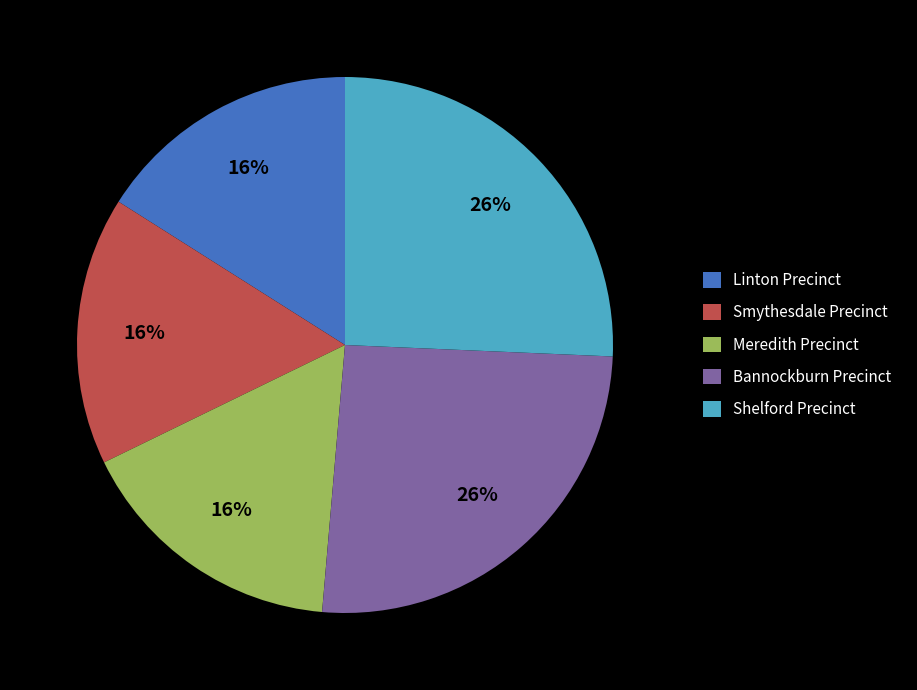

Approximately how many times larger is the value at Smythesdale Precinct compared to Meredith Precinct?

1.0